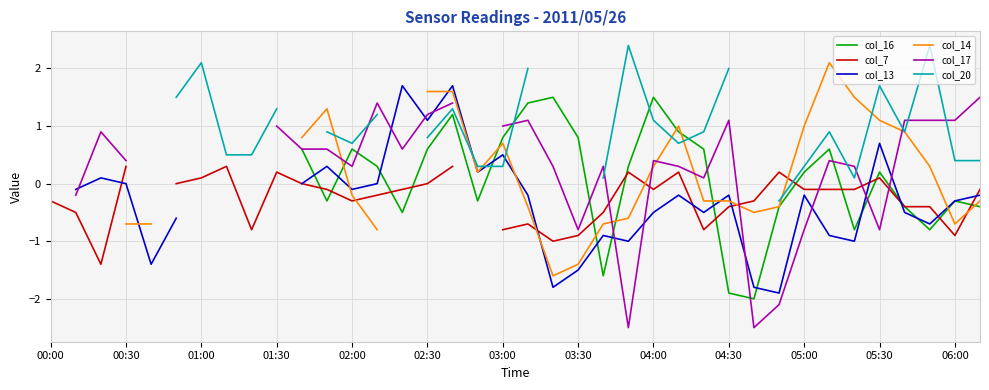

After their last crossing, which series has the higher values: col_20 or col_14?

col_20